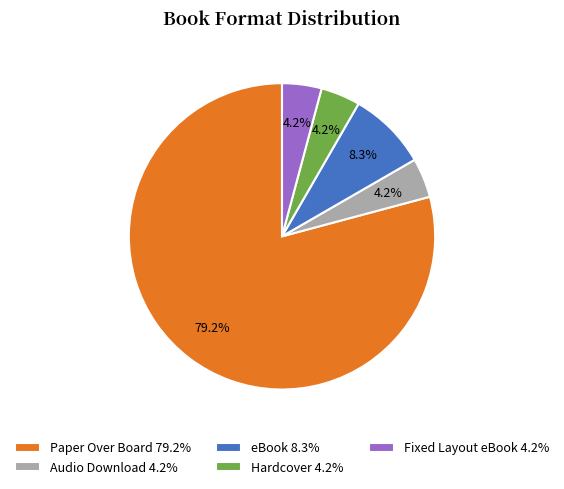

Combined, do Fixed Layout eBook and Hardcover account for over 50%?

No